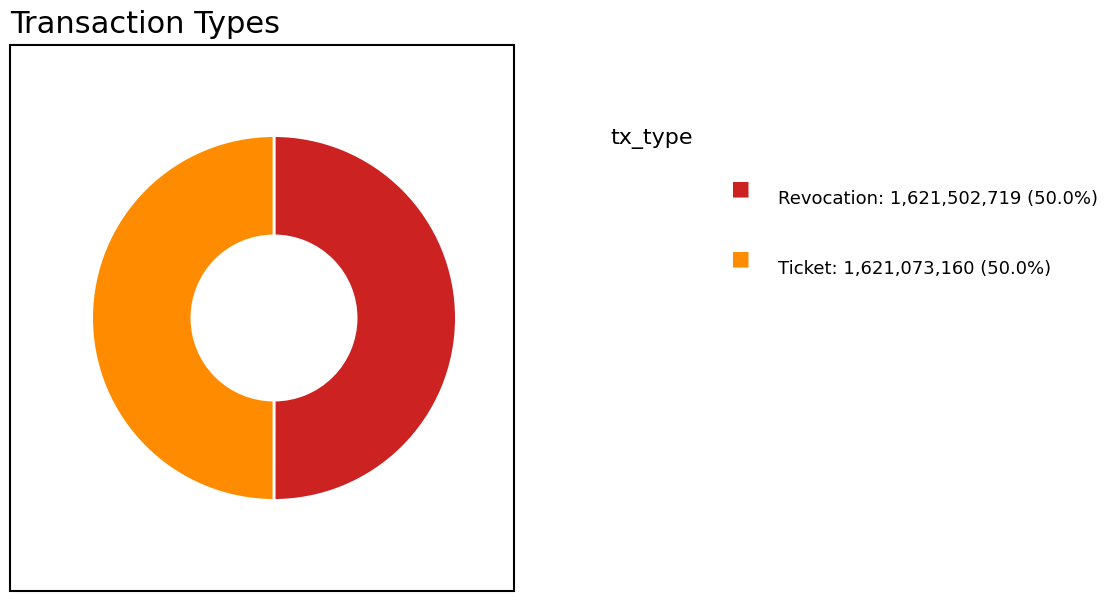

Which slice is the largest?

Revocation